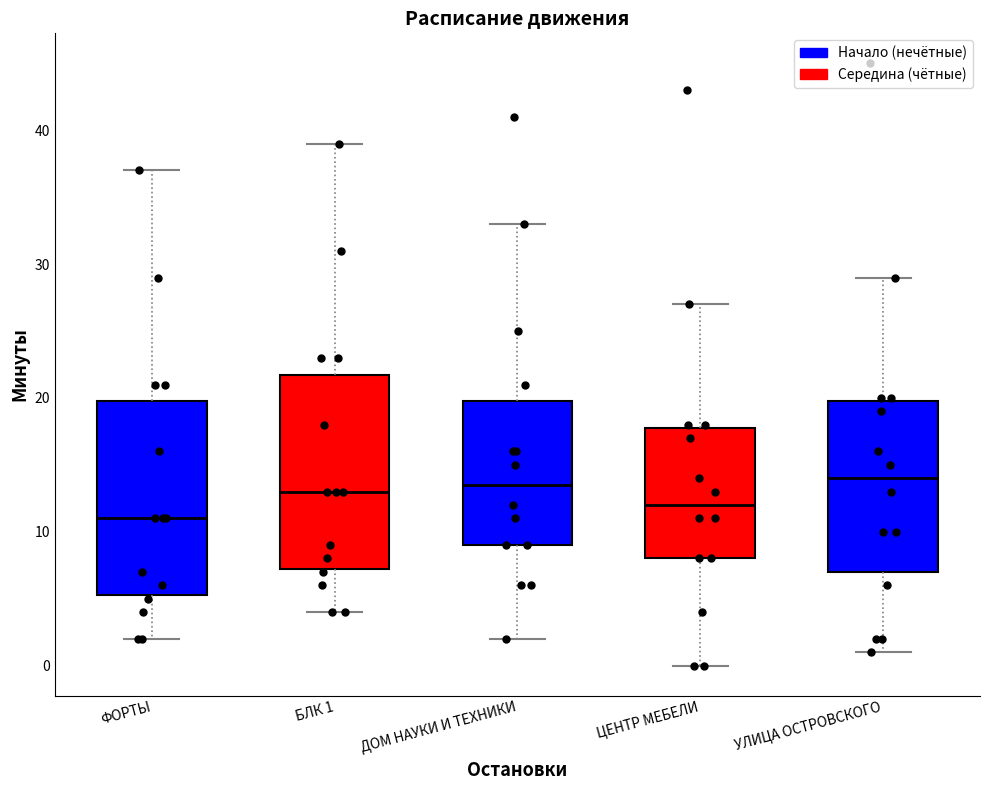

Reading left to right, read every box against the y-axis: the position of its median line, the range the box covers, and the ends of its whiskers. The values are not printed on the chart, so give them approximately, as read against the axis.

ФОРТЫ: median 11, box 5 to 20, whiskers 2 to 37
БЛК 1: median 13, box 7 to 22, whiskers 4 to 39
ДОМ НАУКИ И ТЕХНИКИ: median 14, box 9 to 20, whiskers 2 to 33
ЦЕНТР МЕБЕЛИ: median 12, box 8 to 18, whiskers 0 to 27
УЛИЦА ОСТРОВСКОГО: median 14, box 7 to 20, whiskers 1 to 29